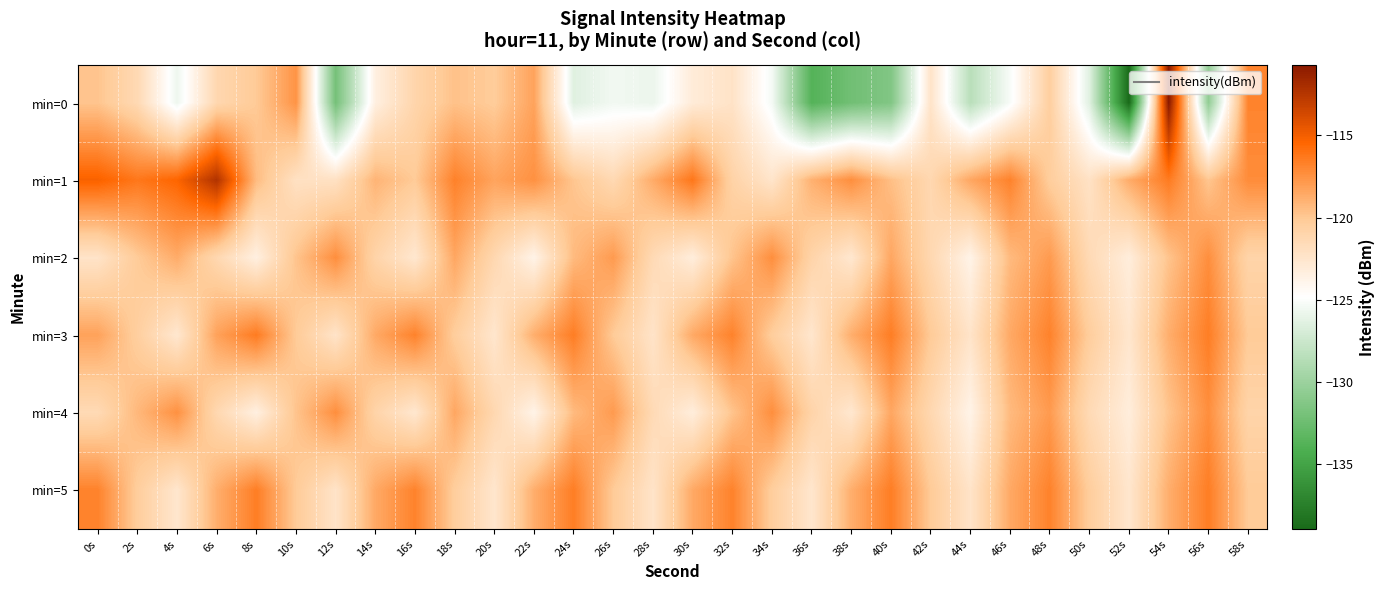

Which series has the widest spread of values?

min=0